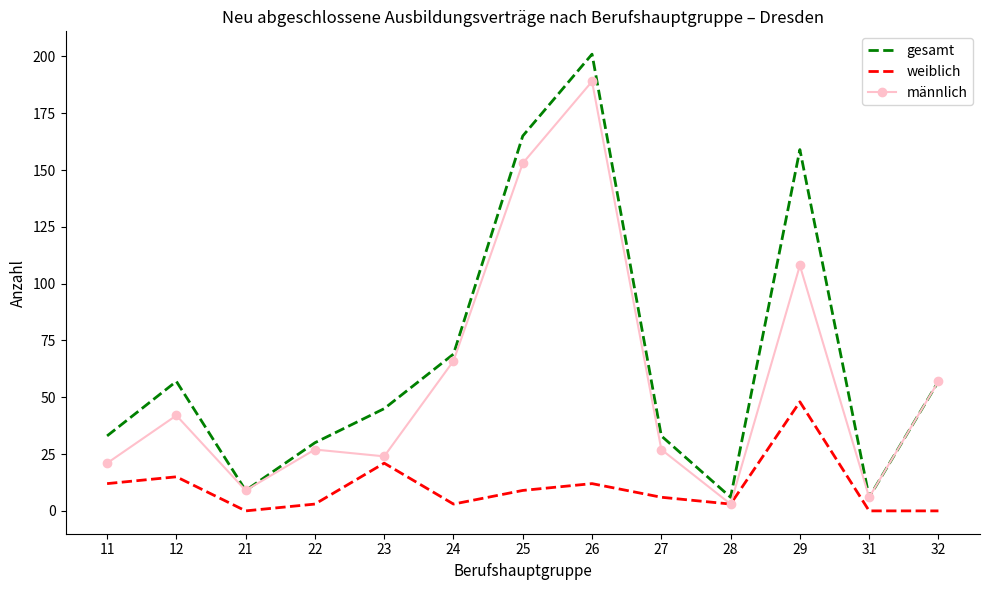

At which category does weiblich reach its first local valley?

21